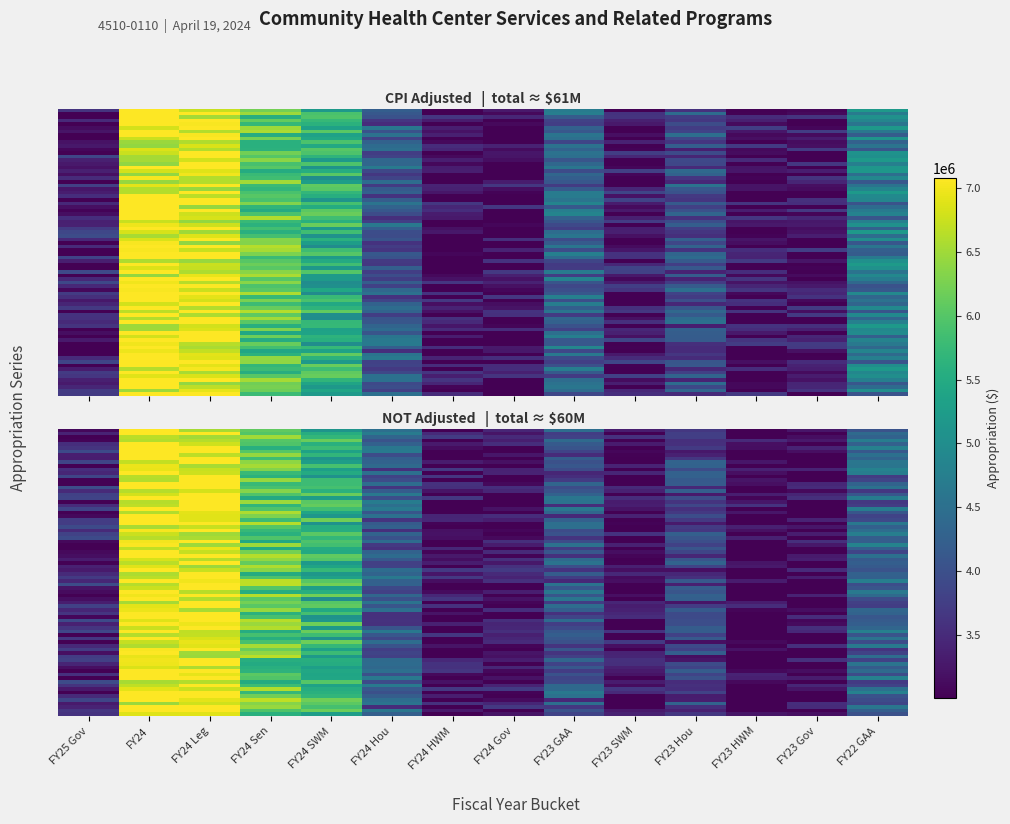

What is the greatest value displayed?

7075000